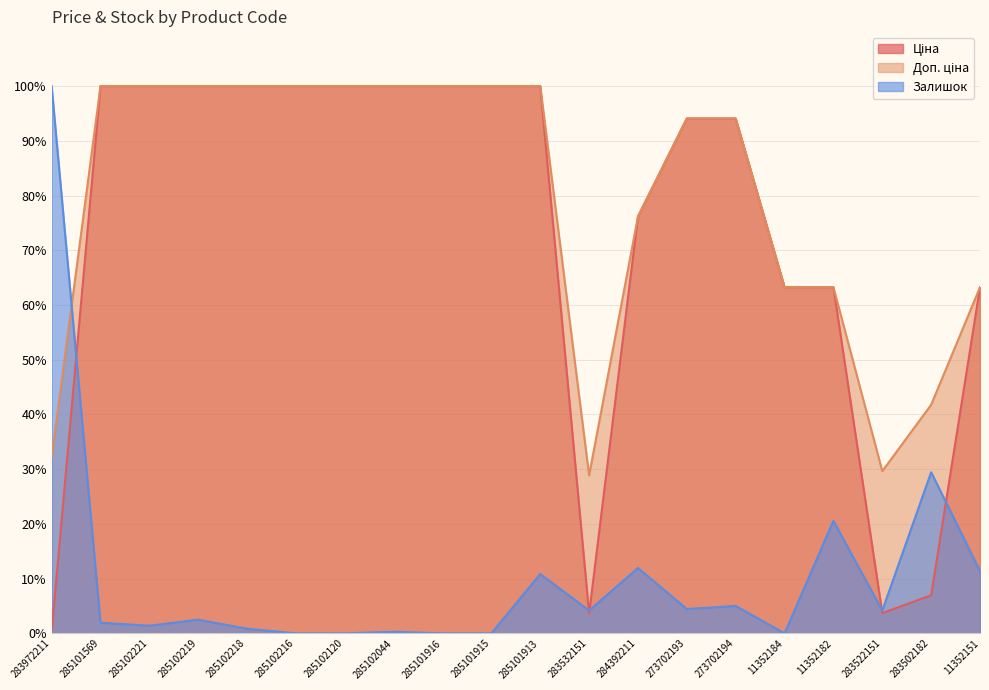

Which series has the largest range (max minus min)?

Залишок